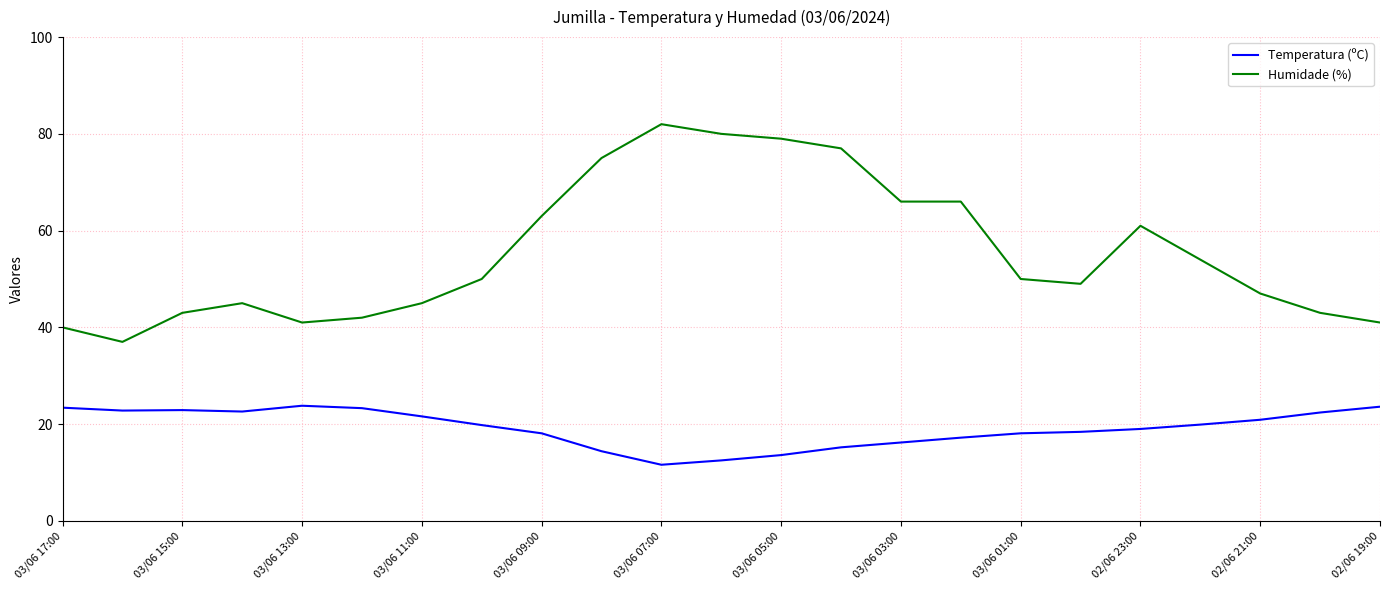

What is the maximum value for Temperatura (ºC)?

23.8